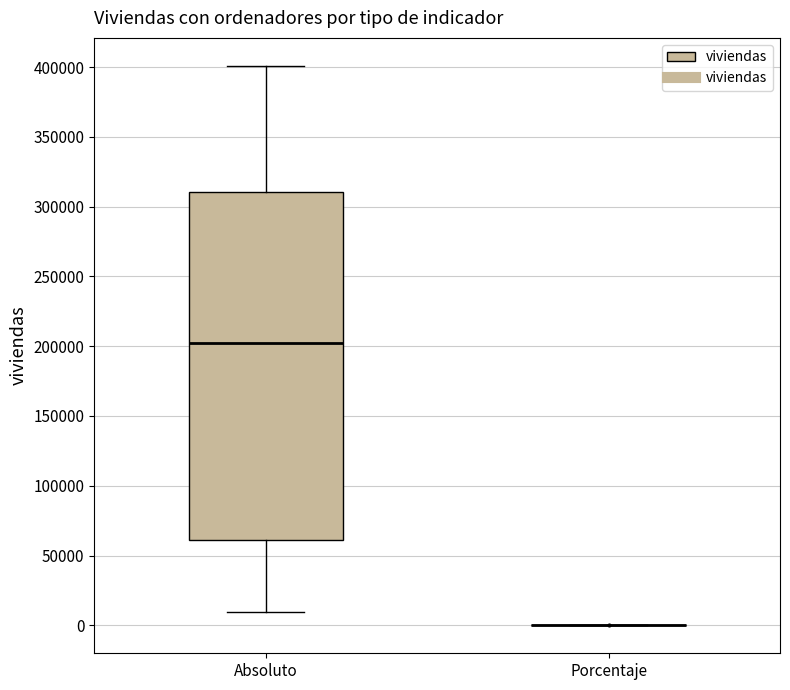

Reading left to right, read every box against the y-axis: the position of its median line, the range the box covers, and the ends of its whiskers. The values are not printed on the chart, so give them approximately, as read against the axis.

Absoluto: median 200000, box 60000 to 310000, whiskers 10000 to 400000
Porcentaje: box collapsed to a line at 0, whiskers 0 to 0